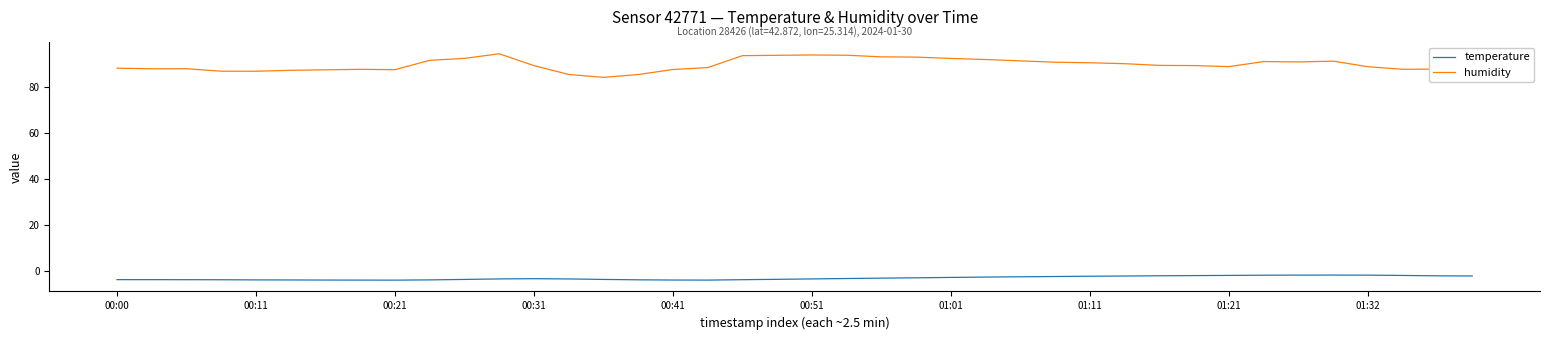

Which series has the largest total across all categories?

humidity